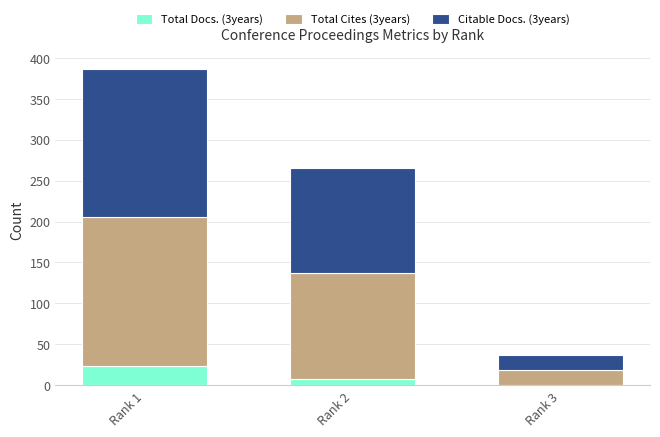

Reading left to right, what are the values for Total Docs. (3years)?

Rank 1=23	Rank 2=8	Rank 3=0